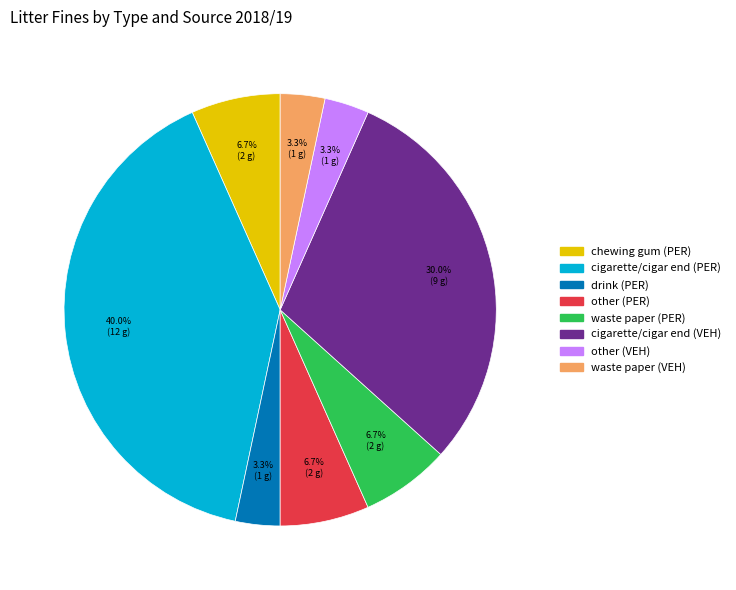

To the nearest percent, what is the combined percentage of drink (PER) and other (PER)?

10%